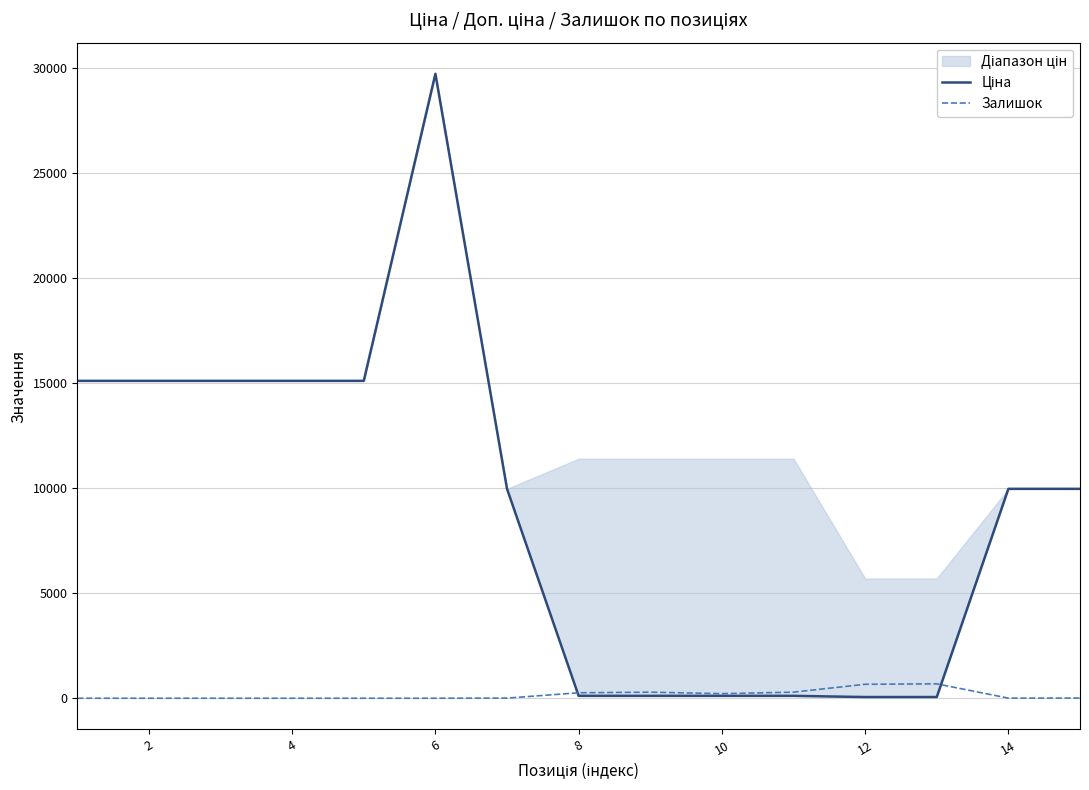

How many data points in Залишок are above 7?

7